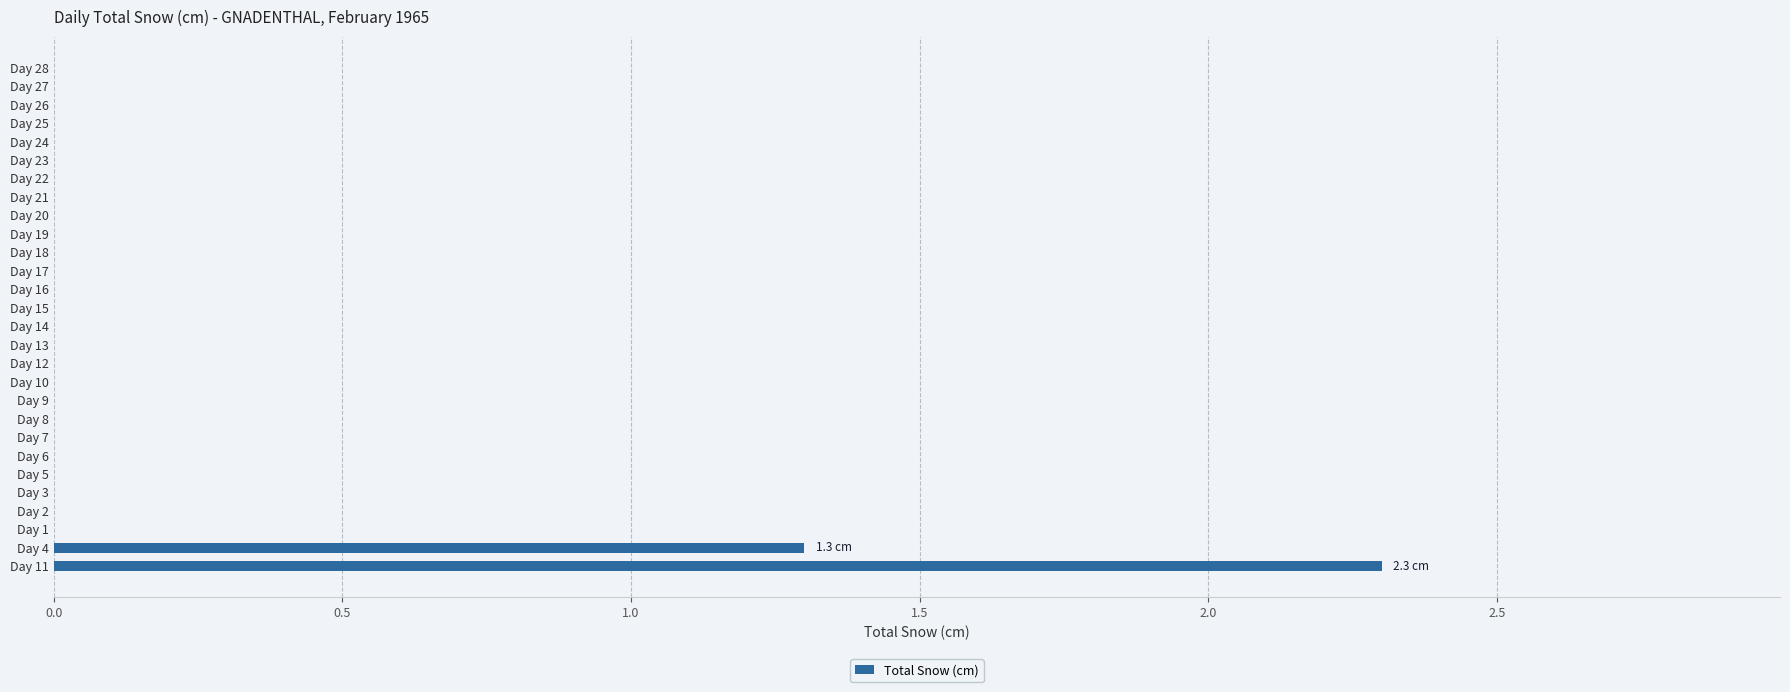

Are the bars horizontal?

Yes